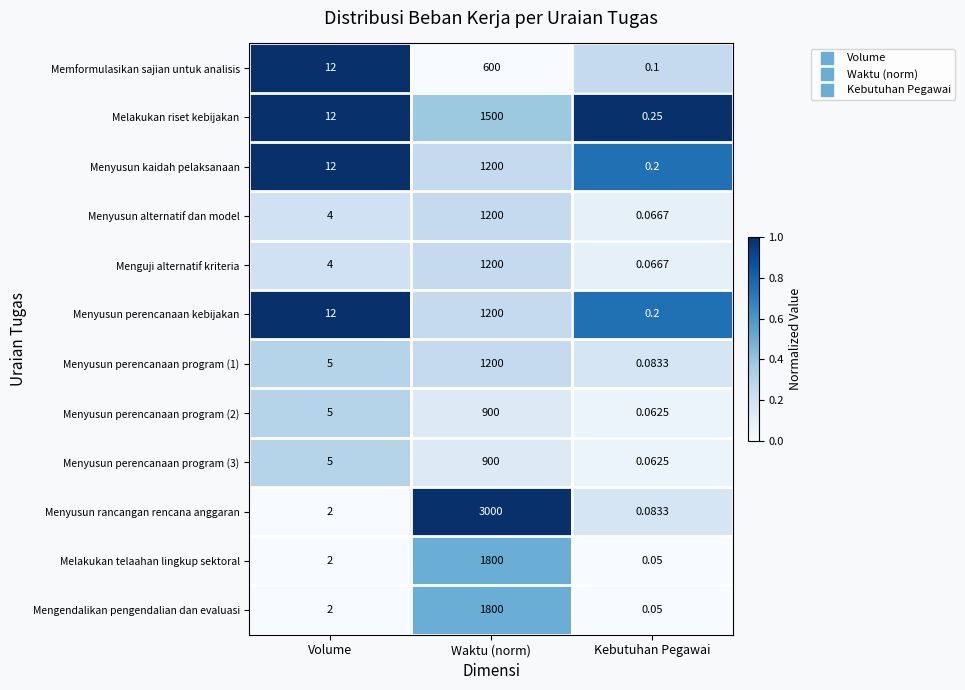

Is the value of Menguji alternatif kriteria at Volume greater than the value of Menyusun alternatif dan model at Waktu (norm)?

No